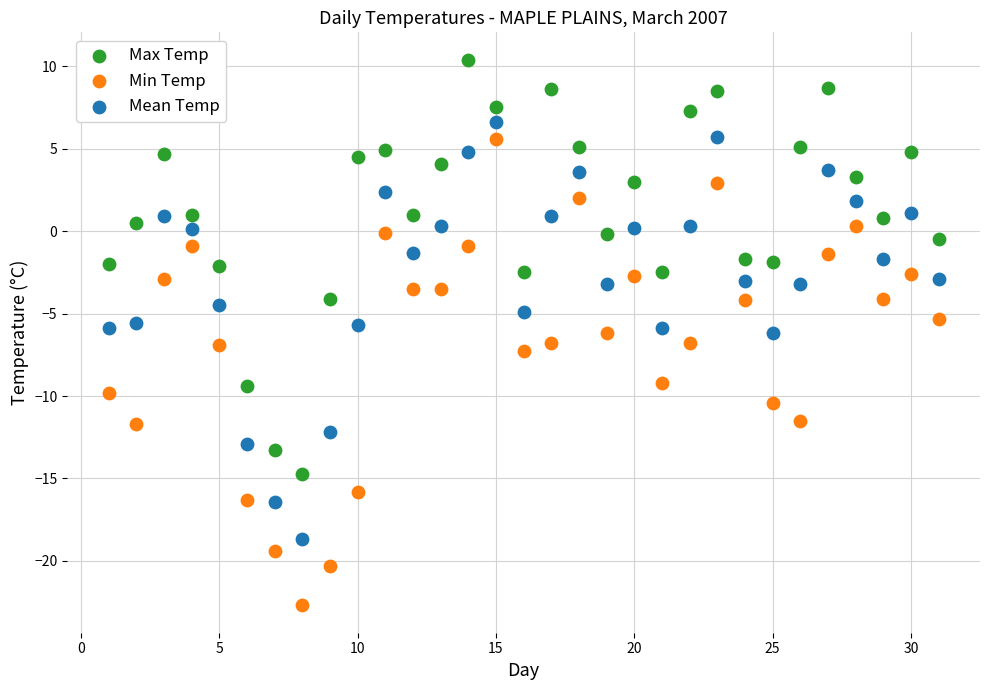

Which series reaches the maximum Y coordinate?

Max Temp